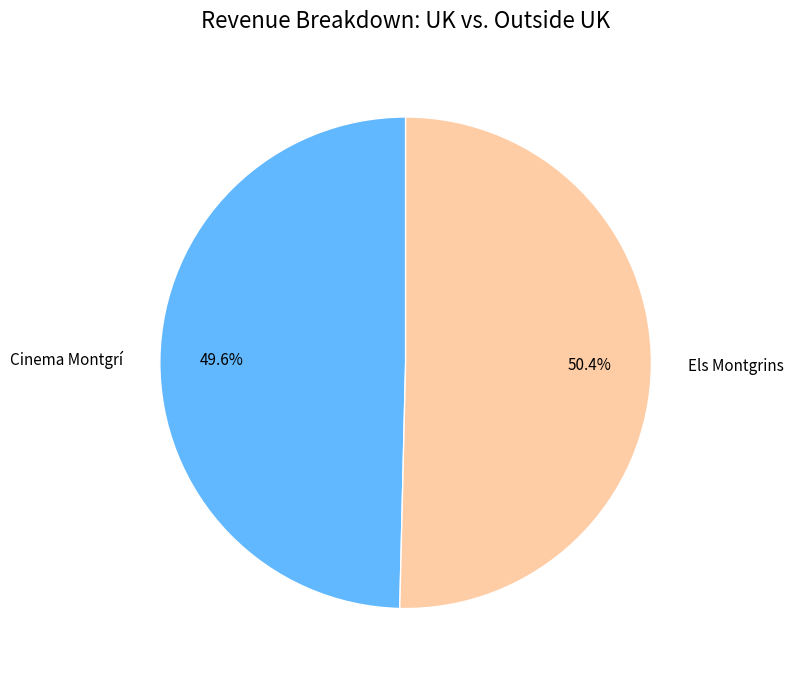

Which has a higher value, Els Montgrins or Cinema Montgrí?

Els Montgrins